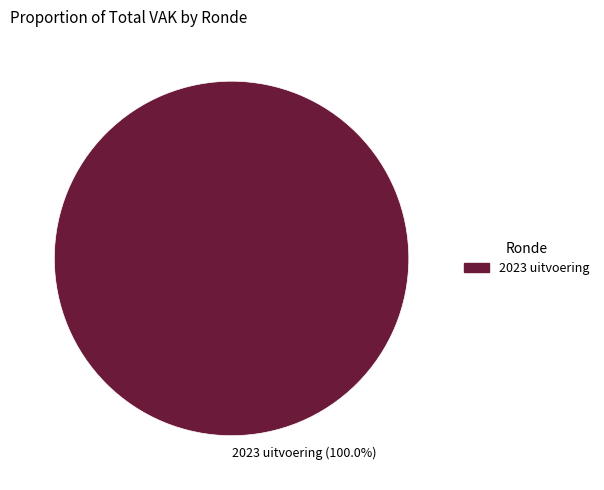

Is there a majority slice in this chart?

Yes